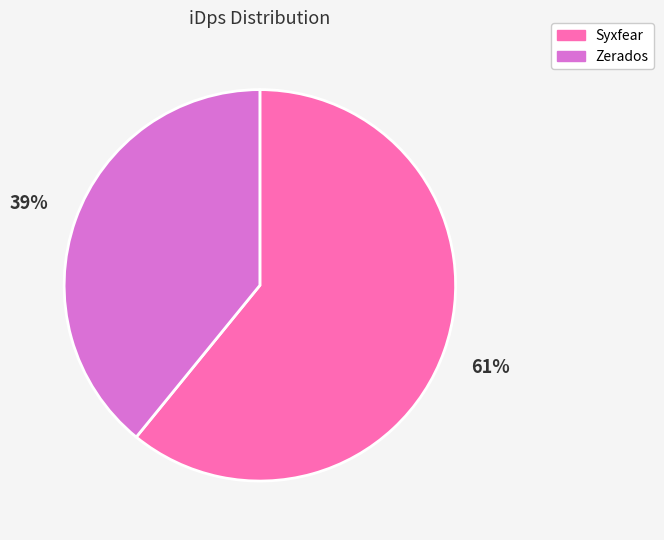

Combined, do Syxfear and Zerados account for over 50%?

Yes